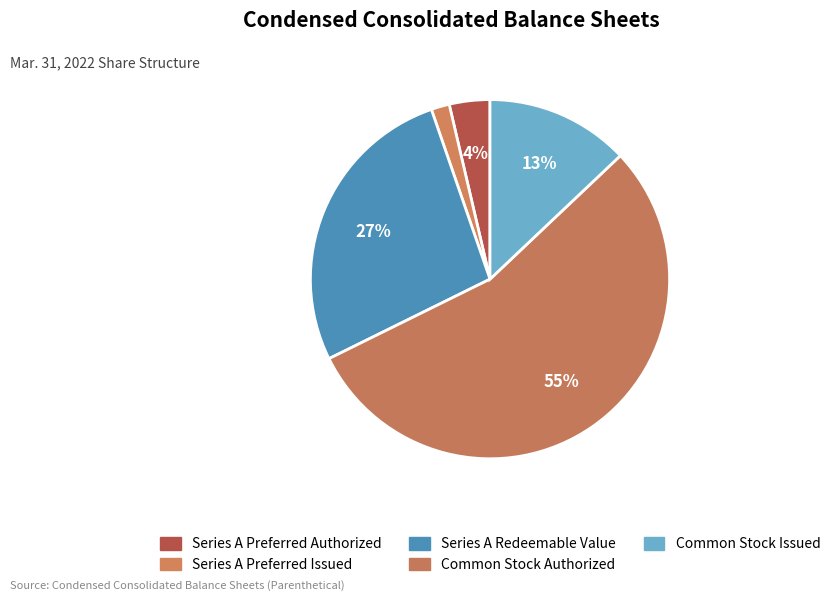

To the nearest percent, what is the difference between the largest and smallest slice percentages?

53%